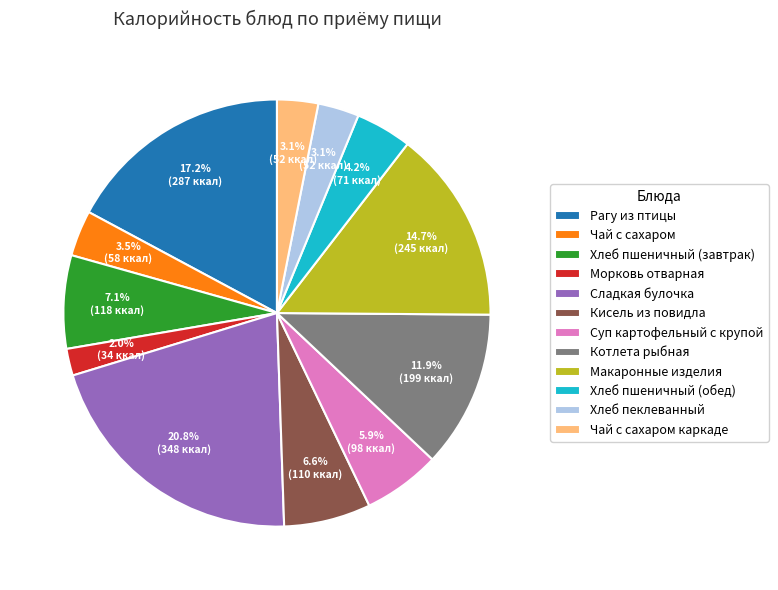

How many slices are in this pie chart?

12